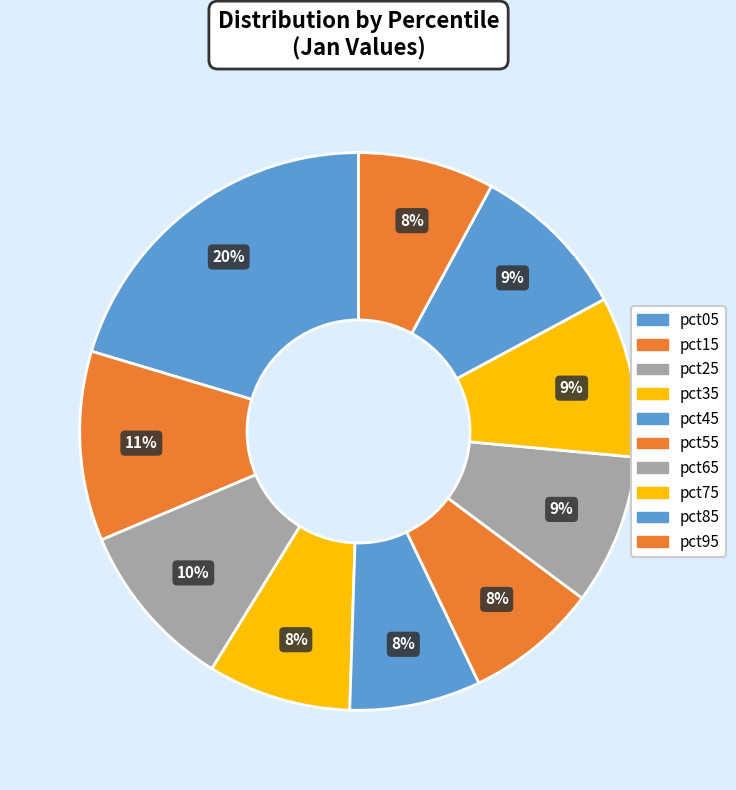

What is the change in value from pct65 to pct85?

+0.1